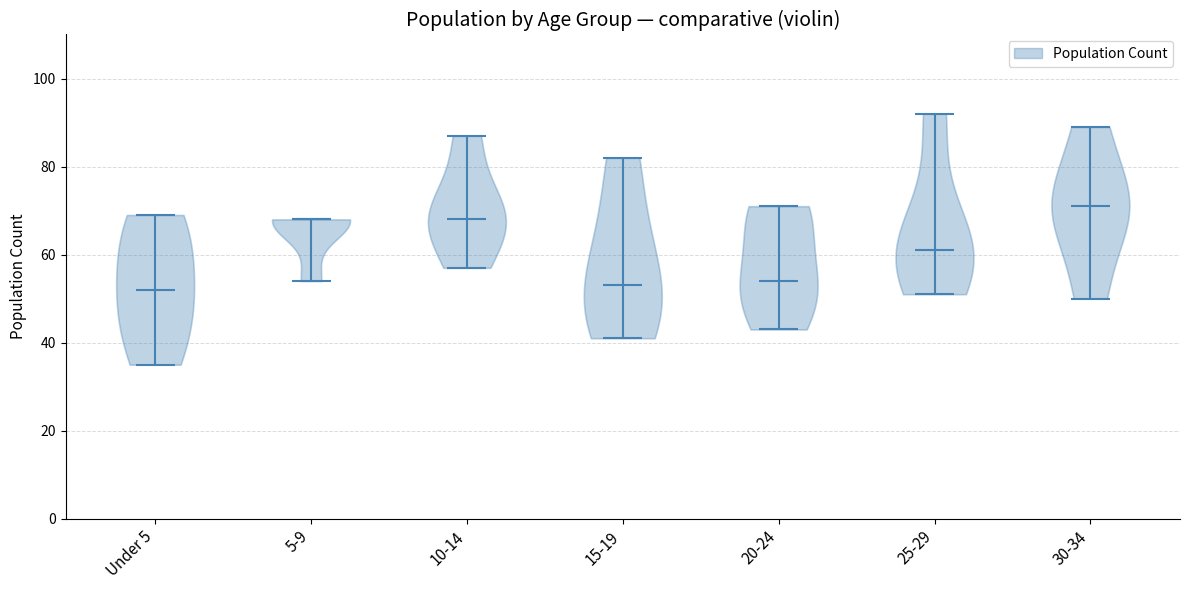

Reading left to right, read every violin against the y-axis: where its median line is, and the lowest and highest points it reaches. The values are not printed on the chart, so give them approximately, as read against the axis.

Under 5: median line 52, lowest point 36, highest point 70
5-9: median line 68, lowest point 54, highest point 68
10-14: median line 68, lowest point 58, highest point 88
15-19: median line 54, lowest point 42, highest point 82
20-24: median line 54, lowest point 44, highest point 72
25-29: median line 62, lowest point 52, highest point 92
30-34: median line 72, lowest point 50, highest point 90